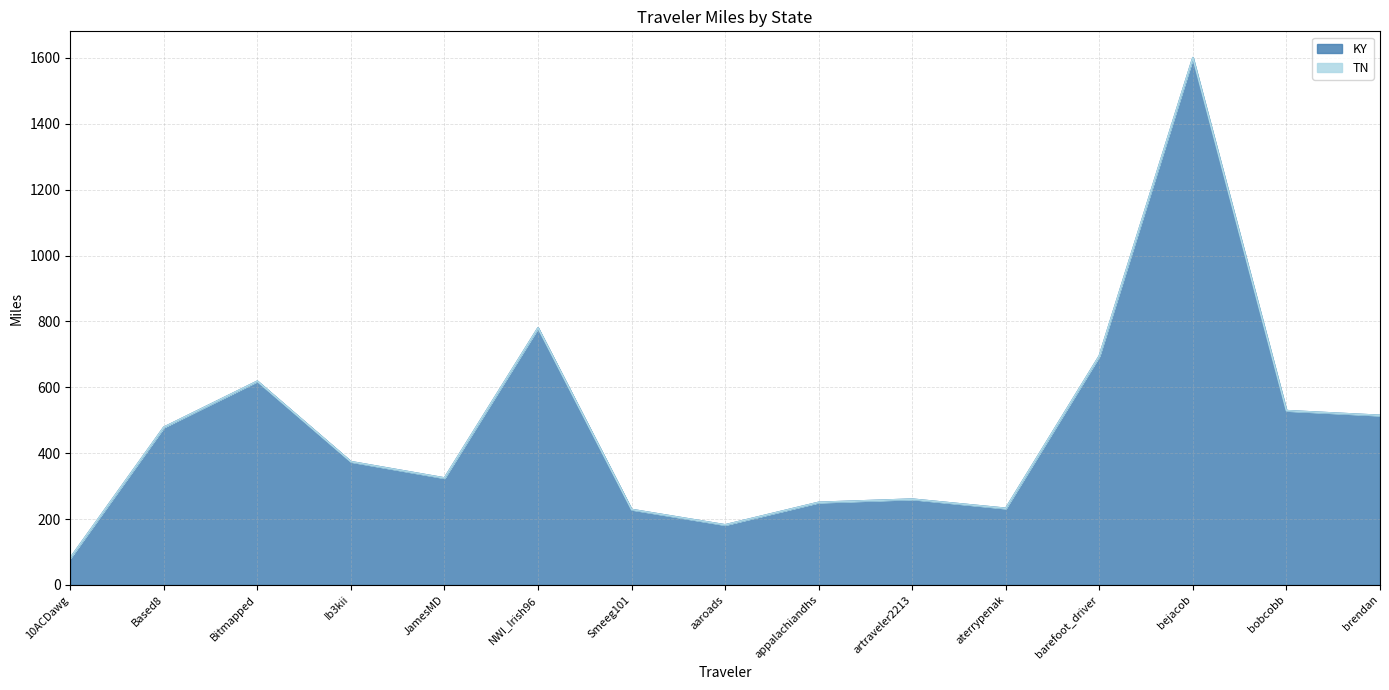

Rank the categories by value from lowest to highest.

10ACDawg, aaroads, Smeeg101, aterrypenak, appalachiandhs, artraveler2213, JamesMD, Ib3kii, Based8, brendan, bobcobb, Bitmapped, barefoot_driver, NWI_Irish96, bejacob